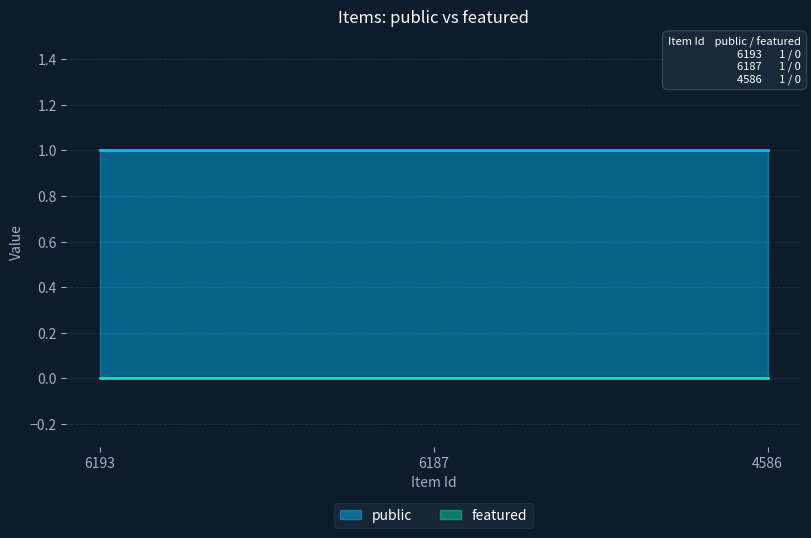

Rank the series at 6193 from lowest to highest value.

featured, public